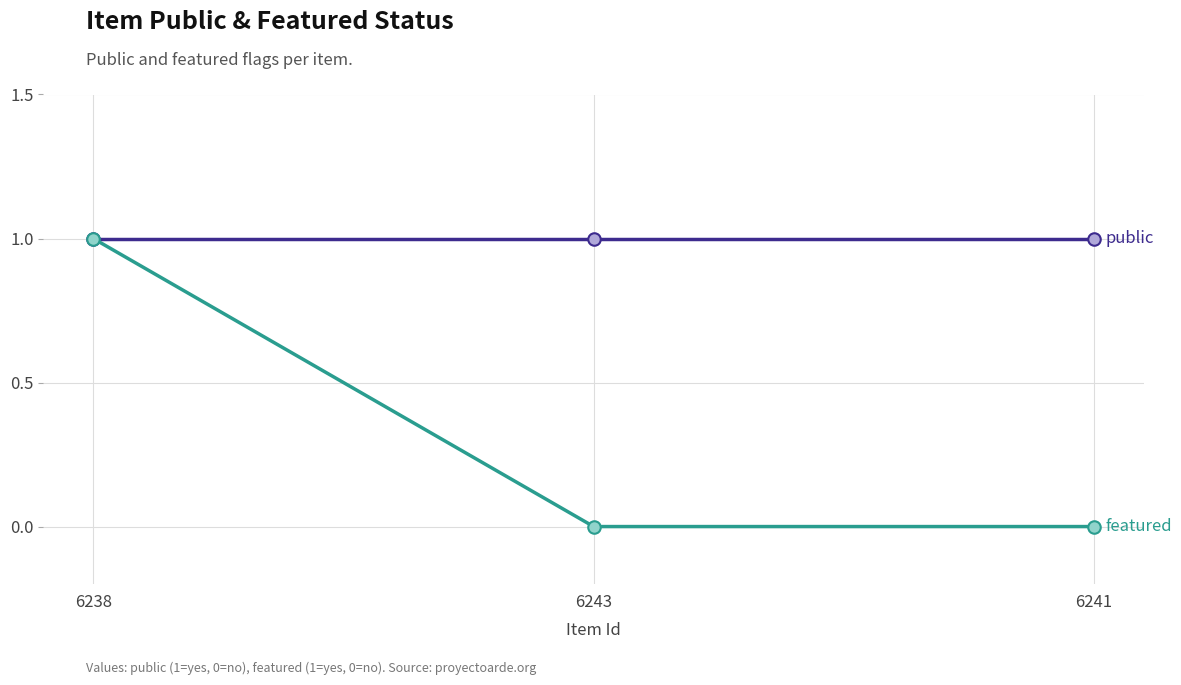

At which category is the sum across all series the highest?

6238